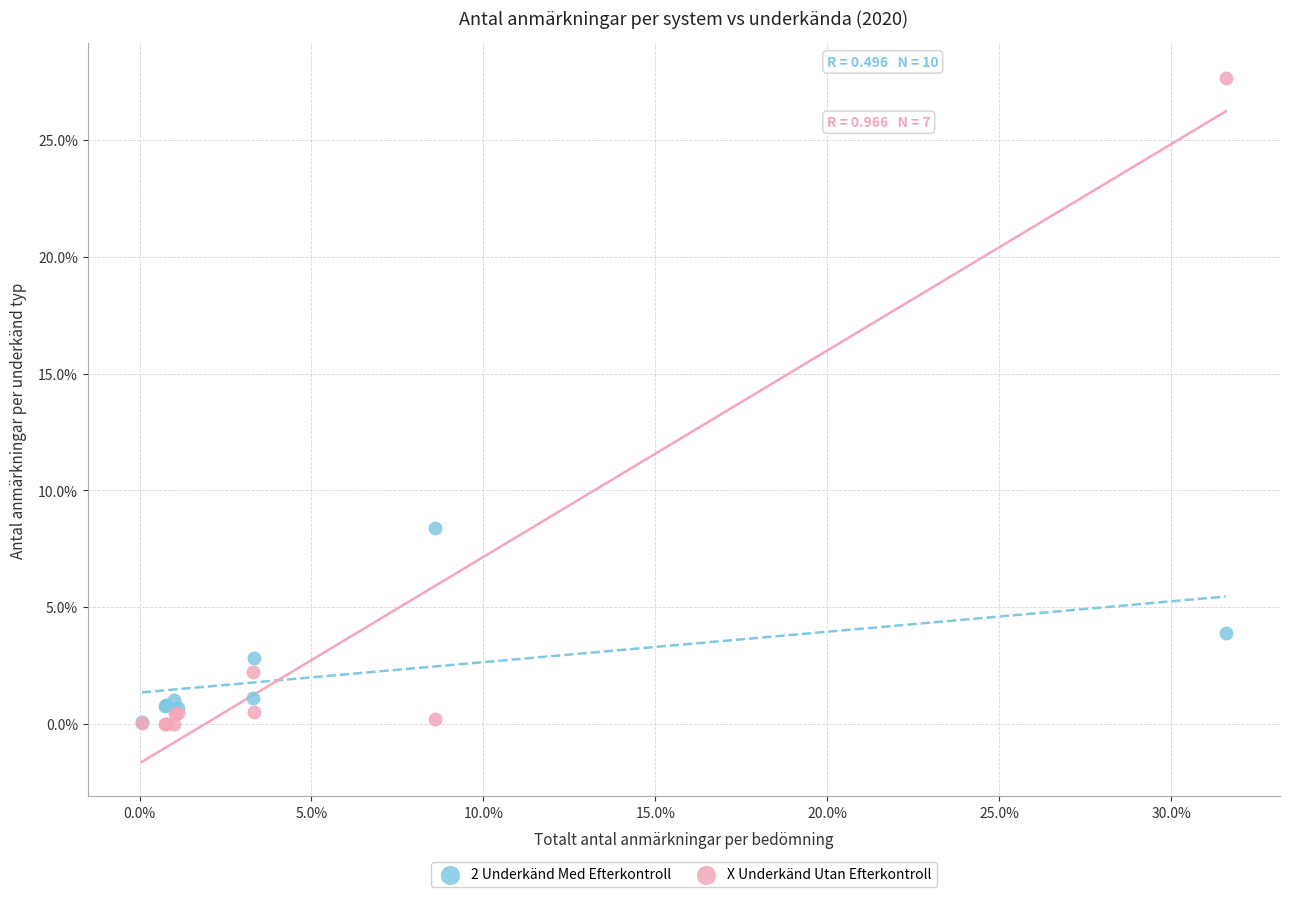

What are all the series names shown in the legend?

2 Underkänd Med Efterkontroll, X Underkänd Utan Efterkontroll